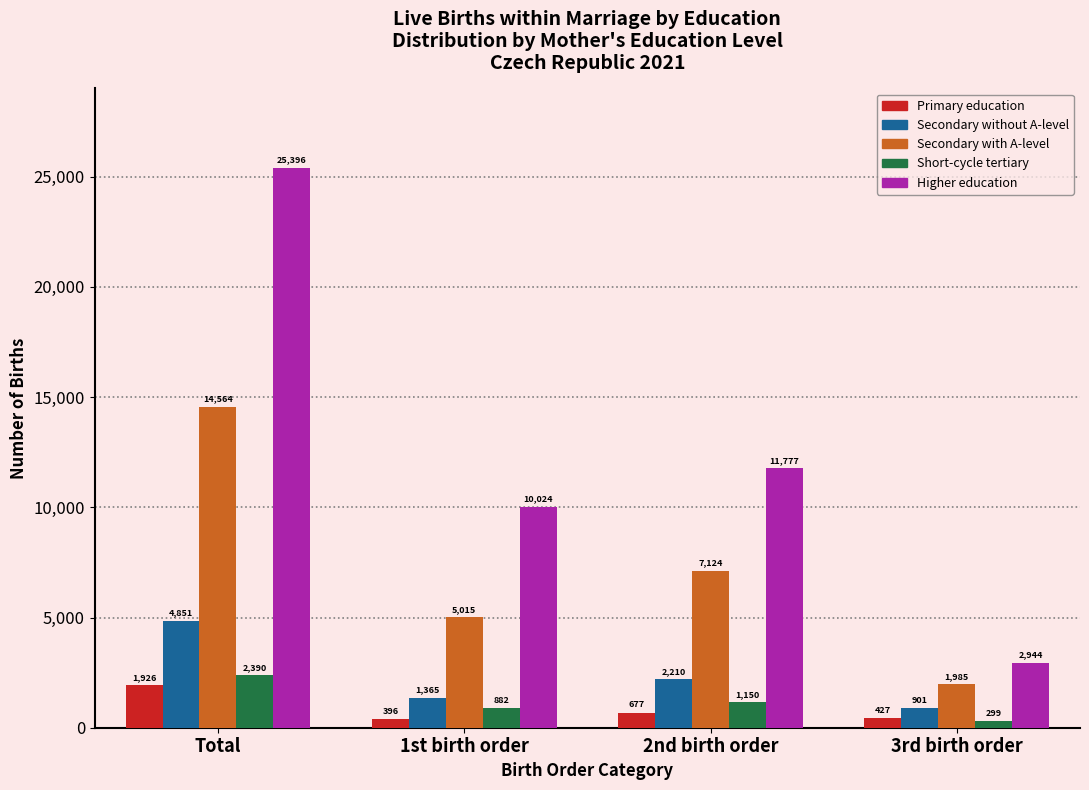

Reading right to left, transcribe all the data shown in this chart.

Primary education: 427	677	396	1926
Secondary without A-level: 901	2210	1365	4851
Secondary with A-level: 1985	7124	5015	14564
Short-cycle tertiary: 299	1150	882	2390
Higher education: 2944	11777	10024	25396